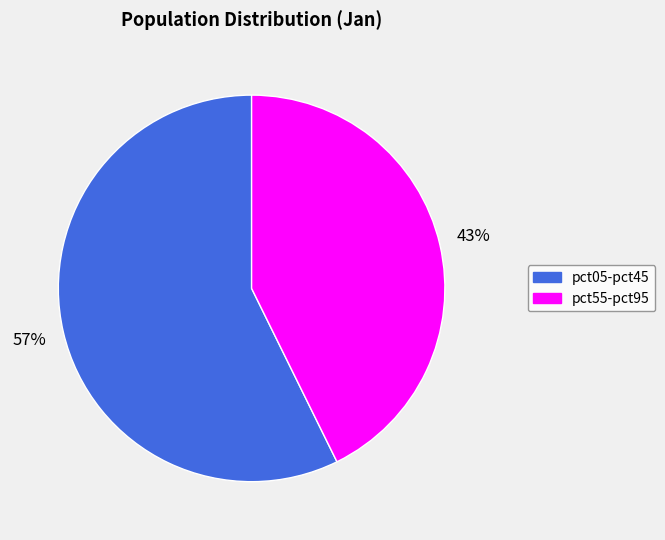

Does any single category account for the majority?

Yes